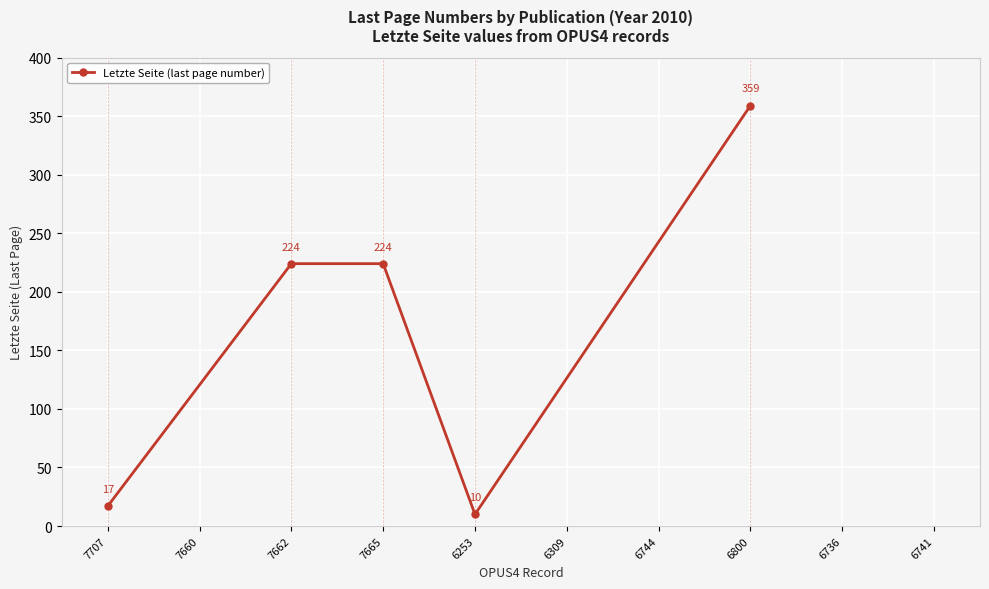

Where is the first local minimum?

6253